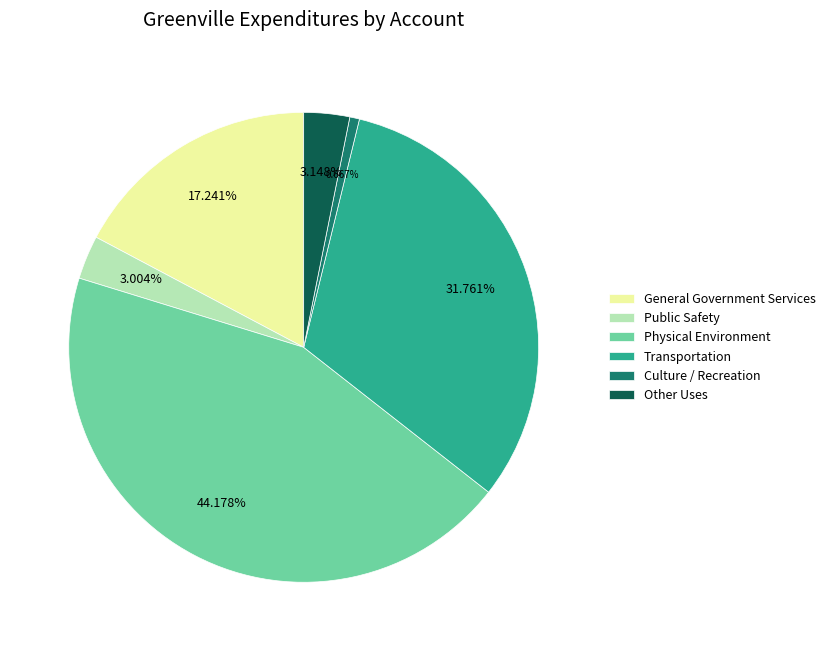

How many segments does this pie chart have?

6